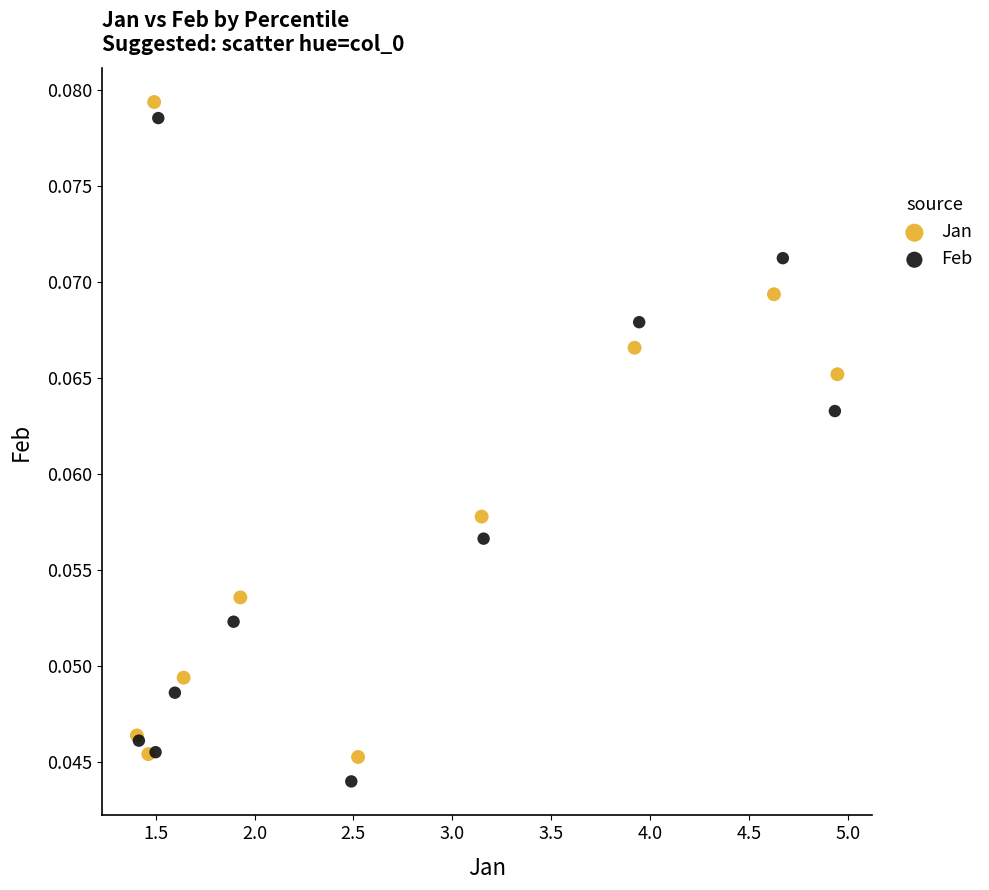

What are all the series names shown in the legend?

Jan, Feb